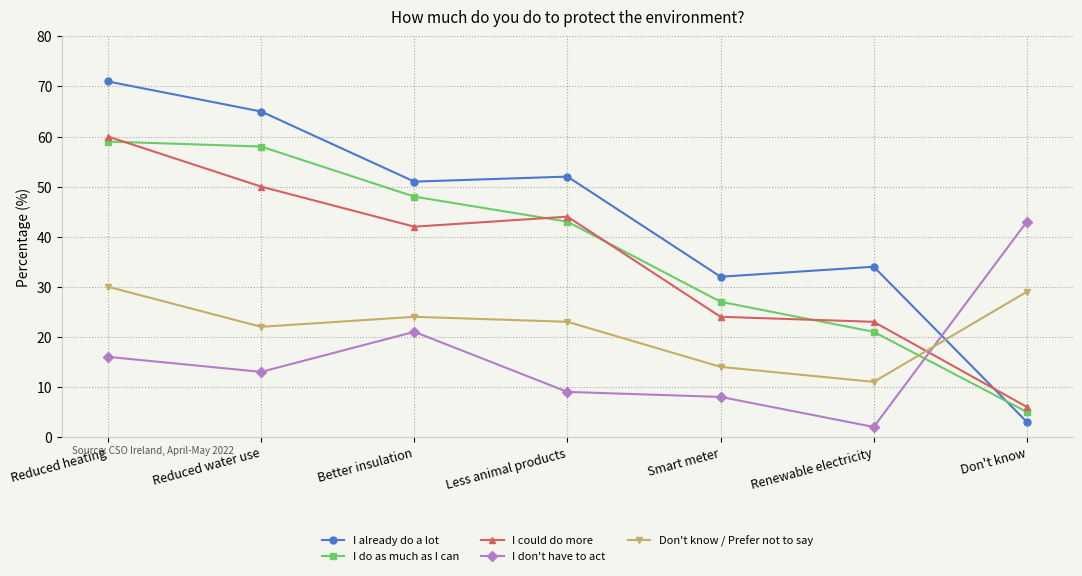

The I do as much as I can series shows 43 at Less animal products. True or false?

True